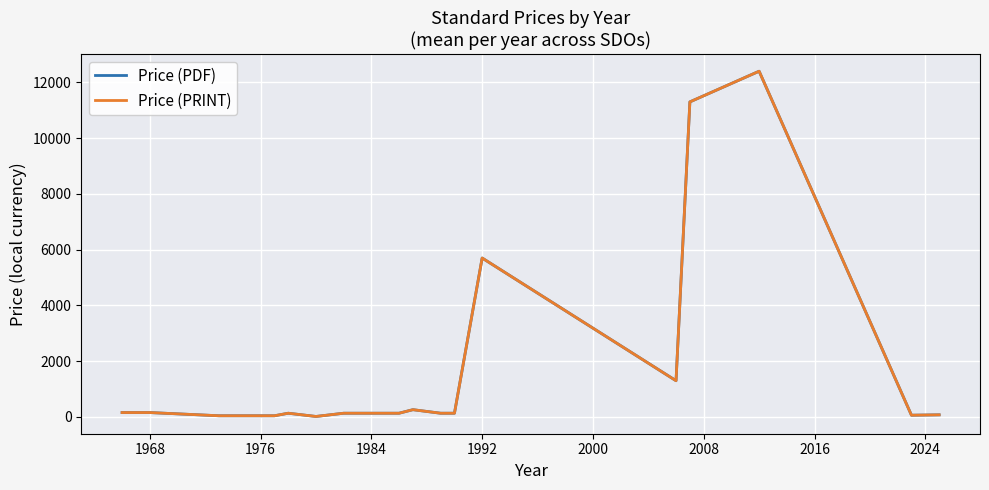

Does the chart display data point markers on the line(s)?

No